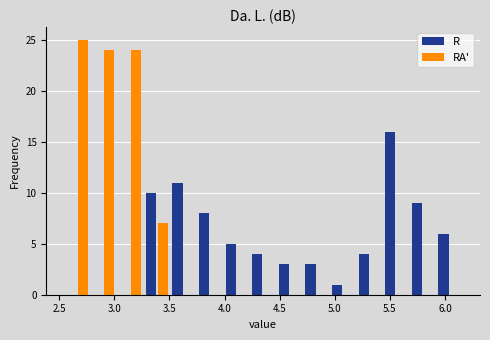

What is the height of the RA' bar covering 2.55 to 2.80 on the x-axis? Neither the bar edges nor the heights are printed on the chart, so give them approximately, as read against the axes.

25